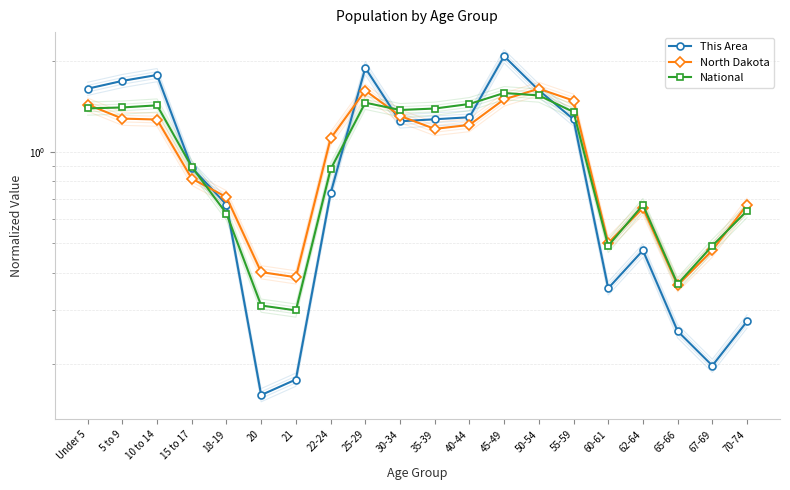

What is the label of the 16th point from the right?

18-19